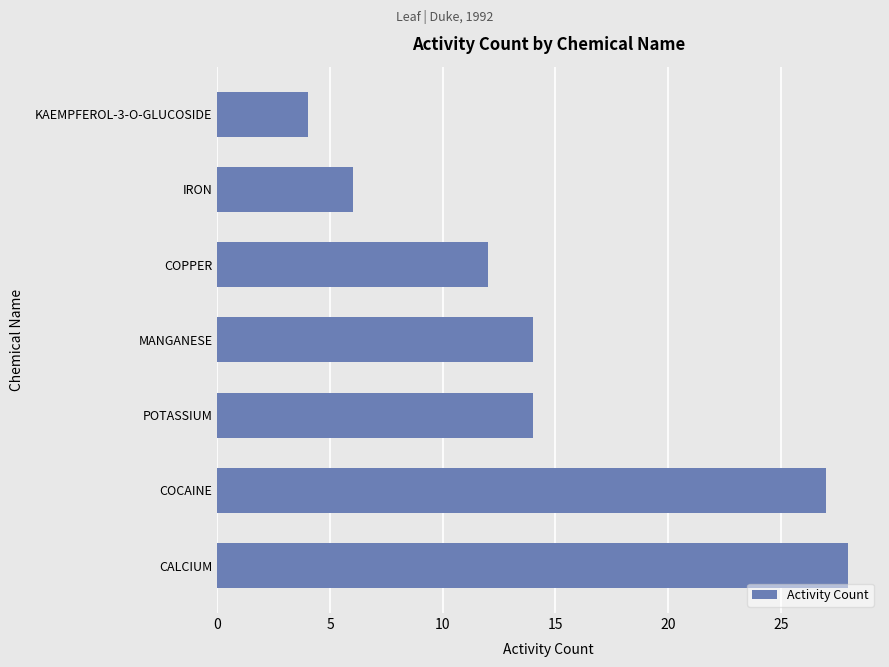

What is the greatest value displayed?

28